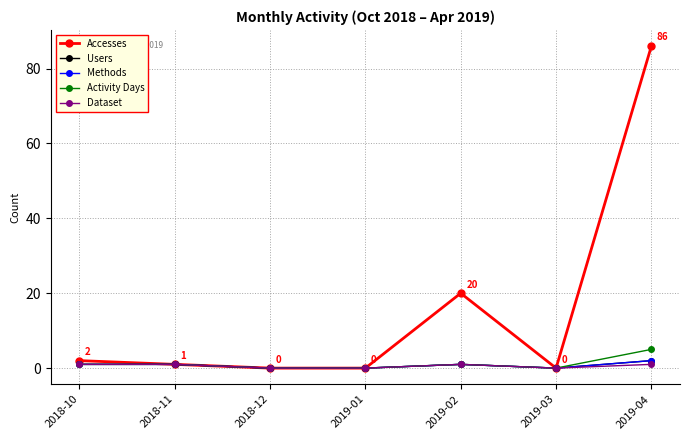

Rank the series by their maximum value, from highest to lowest.

Accesses, Activity Days, Users, Methods, Dataset